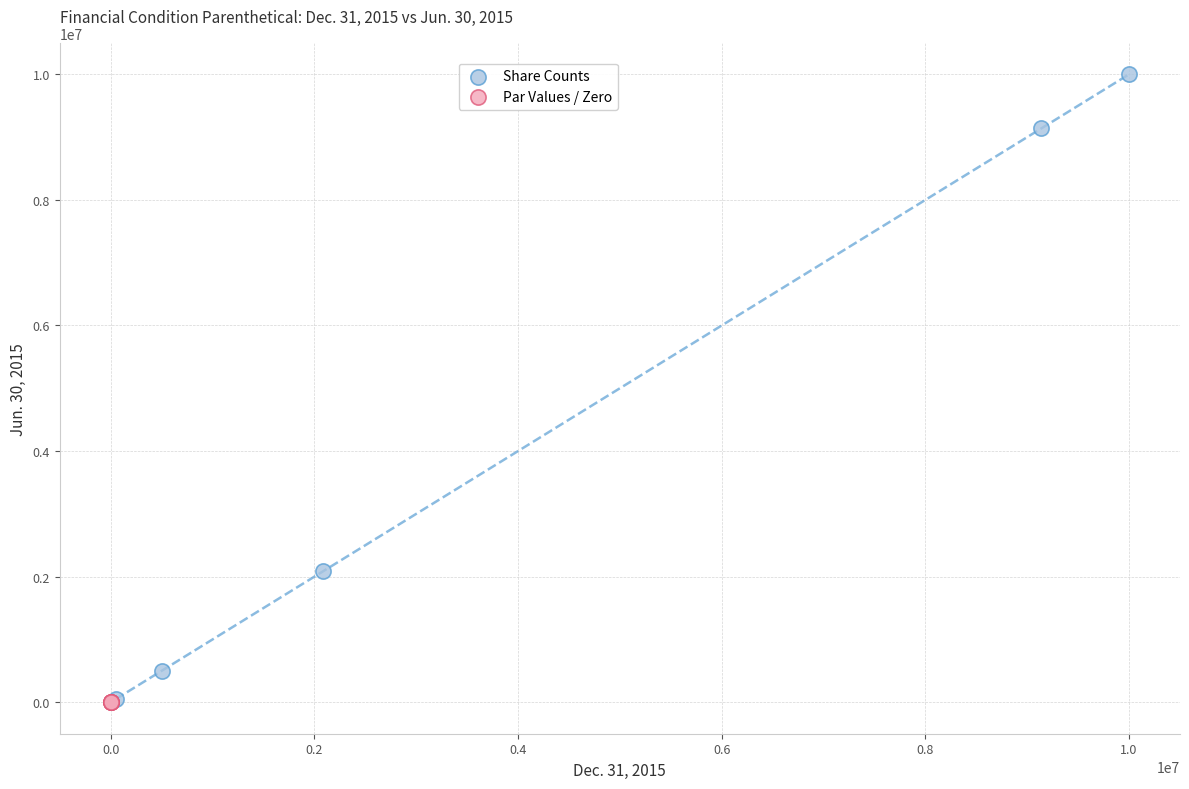

Which series has the largest Y range (max minus min)?

Share Counts